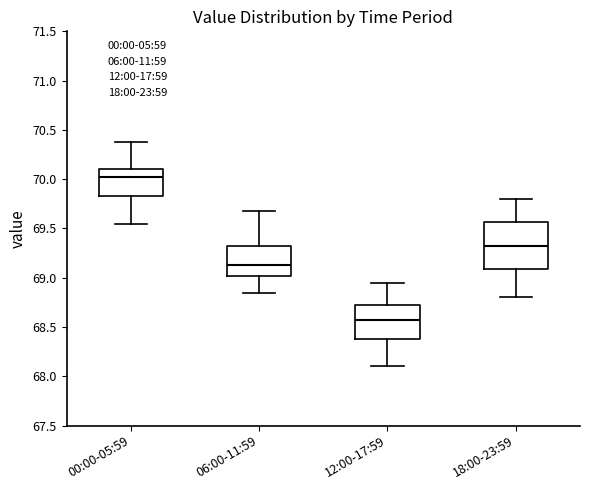

Which box has the highest median line?

00:00-05:59